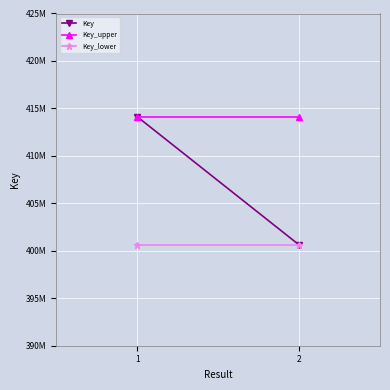

Rank the series at 1 from highest to lowest value.

Key, Key_upper, Key_lower